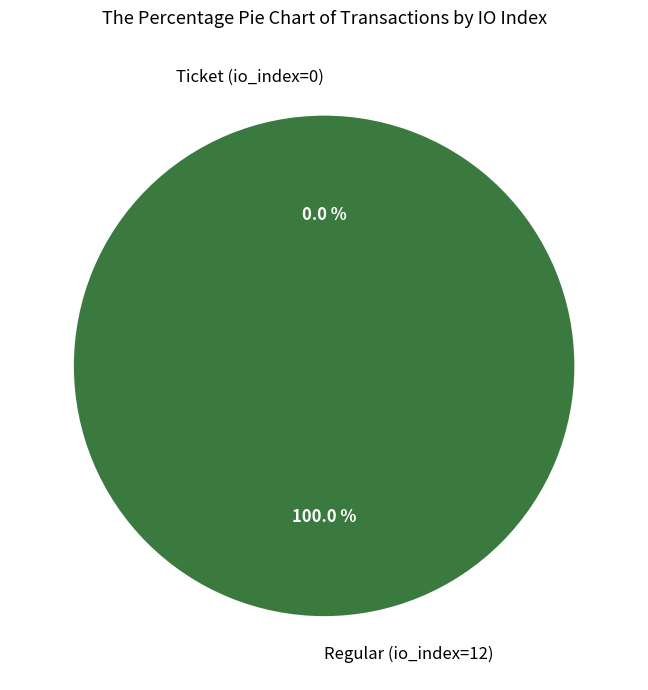

To the nearest percent, what is the difference between the largest and smallest slice percentages?

100%